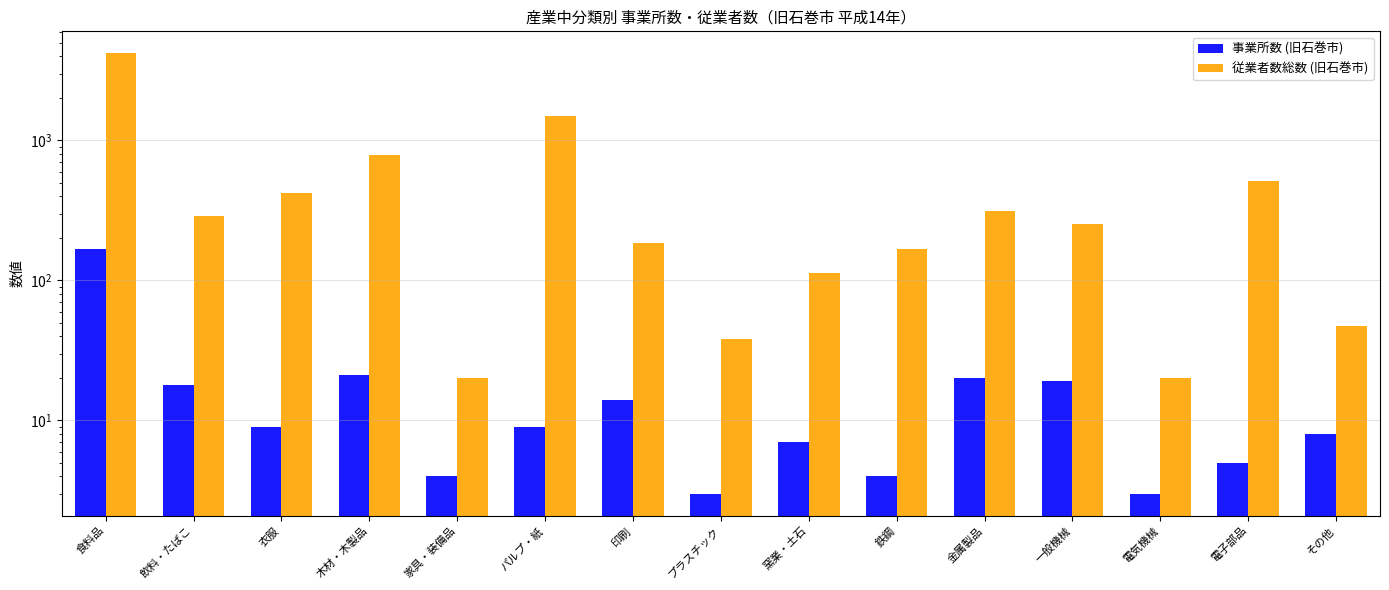

How many data points in 事業所数 (旧石巻市) are above 9?

6